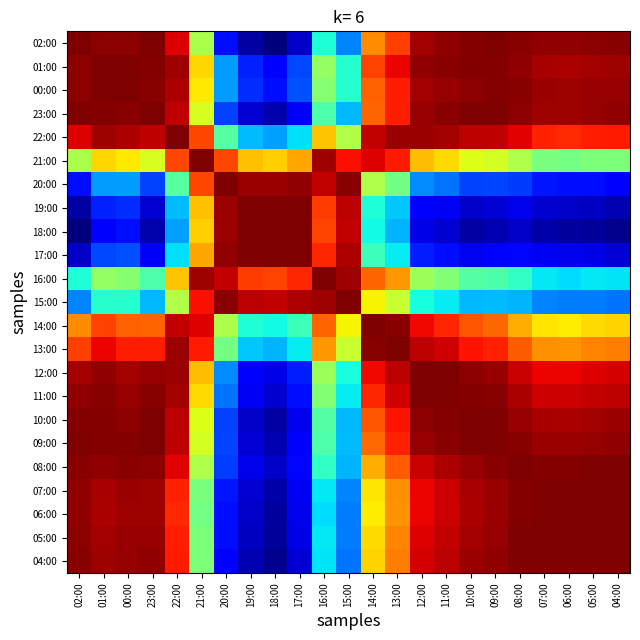

Reading left to right, transcribe all the data shown in this chart.

02:00: 02:00=1.0	01:00=1.0	00:00=1.0	23:00=1.0	22:00=0.9	21:00=0.6	20:00=0.1	19:00=0.0	18:00=0.0	17:00=0.1	16:00=0.4	15:00=0.3	14:00=0.8	13:00=0.8	12:00=1.0	11:00=1.0	10:00=1.0	09:00=1.0	08:00=1.0	07:00=1.0	06:00=1.0	05:00=1.0	04:00=1.0
01:00: 02:00=1.0	01:00=1.0	00:00=1.0	23:00=1.0	22:00=1.0	21:00=0.7	20:00=0.3	19:00=0.2	18:00=0.1	17:00=0.2	16:00=0.5	15:00=0.4	14:00=0.8	13:00=0.9	12:00=1.0	11:00=1.0	10:00=1.0	09:00=1.0	08:00=1.0	07:00=1.0	06:00=1.0	05:00=1.0	04:00=1.0
00:00: 02:00=1.0	01:00=1.0	00:00=1.0	23:00=1.0	22:00=1.0	21:00=0.7	20:00=0.3	19:00=0.2	18:00=0.1	17:00=0.2	16:00=0.5	15:00=0.4	14:00=0.8	13:00=0.9	12:00=1.0	11:00=1.0	10:00=1.0	09:00=1.0	08:00=1.0	07:00=1.0	06:00=1.0	05:00=1.0	04:00=1.0
23:00: 02:00=1.0	01:00=1.0	00:00=1.0	23:00=1.0	22:00=0.9	21:00=0.6	20:00=0.2	19:00=0.1	18:00=0.0	17:00=0.1	16:00=0.4	15:00=0.3	14:00=0.8	13:00=0.9	12:00=1.0	11:00=1.0	10:00=1.0	09:00=1.0	08:00=1.0	07:00=1.0	06:00=1.0	05:00=1.0	04:00=1.0
22:00: 02:00=0.9	01:00=1.0	00:00=1.0	23:00=0.9	22:00=1.0	21:00=0.8	20:00=0.5	19:00=0.3	18:00=0.3	17:00=0.3	16:00=0.7	15:00=0.6	14:00=0.9	13:00=1.0	12:00=1.0	11:00=1.0	10:00=0.9	09:00=0.9	08:00=0.9	07:00=0.9	06:00=0.9	05:00=0.9	04:00=0.9
21:00: 02:00=0.6	01:00=0.7	00:00=0.7	23:00=0.6	22:00=0.8	21:00=1.0	20:00=0.8	19:00=0.7	18:00=0.7	17:00=0.7	16:00=1.0	15:00=0.9	14:00=0.9	13:00=0.9	12:00=0.7	11:00=0.7	10:00=0.6	09:00=0.6	08:00=0.6	07:00=0.5	06:00=0.5	05:00=0.5	04:00=0.5
20:00: 02:00=0.1	01:00=0.3	00:00=0.3	23:00=0.2	22:00=0.5	21:00=0.8	20:00=1.0	19:00=1.0	18:00=1.0	17:00=1.0	16:00=0.9	15:00=1.0	14:00=0.6	13:00=0.5	12:00=0.3	11:00=0.2	10:00=0.2	09:00=0.2	08:00=0.2	07:00=0.1	06:00=0.1	05:00=0.1	04:00=0.1
19:00: 02:00=0.0	01:00=0.2	00:00=0.2	23:00=0.1	22:00=0.3	21:00=0.7	20:00=1.0	19:00=1.0	18:00=1.0	17:00=1.0	16:00=0.8	15:00=0.9	14:00=0.4	13:00=0.3	12:00=0.1	11:00=0.1	10:00=0.1	09:00=0.1	08:00=0.1	07:00=0.1	06:00=0.1	05:00=0.1	04:00=0.0
18:00: 02:00=0.0	01:00=0.1	00:00=0.1	23:00=0.0	22:00=0.3	21:00=0.7	20:00=1.0	19:00=1.0	18:00=1.0	17:00=1.0	16:00=0.8	15:00=0.9	14:00=0.4	13:00=0.3	12:00=0.1	11:00=0.1	10:00=0.0	09:00=0.0	08:00=0.1	07:00=0.0	06:00=0.0	05:00=0.0	04:00=0.0
17:00: 02:00=0.1	01:00=0.2	00:00=0.2	23:00=0.1	22:00=0.3	21:00=0.7	20:00=1.0	19:00=1.0	18:00=1.0	17:00=1.0	16:00=0.9	15:00=1.0	14:00=0.4	13:00=0.4	12:00=0.2	11:00=0.1	10:00=0.1	09:00=0.1	08:00=0.1	07:00=0.1	06:00=0.1	05:00=0.1	04:00=0.1
16:00: 02:00=0.4	01:00=0.5	00:00=0.5	23:00=0.4	22:00=0.7	21:00=1.0	20:00=0.9	19:00=0.8	18:00=0.8	17:00=0.9	16:00=1.0	15:00=1.0	14:00=0.8	13:00=0.7	12:00=0.5	11:00=0.5	10:00=0.5	09:00=0.4	08:00=0.4	07:00=0.4	06:00=0.3	05:00=0.4	04:00=0.3
15:00: 02:00=0.3	01:00=0.4	00:00=0.4	23:00=0.3	22:00=0.6	21:00=0.9	20:00=1.0	19:00=0.9	18:00=0.9	17:00=1.0	16:00=1.0	15:00=1.0	14:00=0.6	13:00=0.6	12:00=0.4	11:00=0.4	10:00=0.3	09:00=0.3	08:00=0.3	07:00=0.3	06:00=0.2	05:00=0.2	04:00=0.2
14:00: 02:00=0.8	01:00=0.8	00:00=0.8	23:00=0.8	22:00=0.9	21:00=0.9	20:00=0.6	19:00=0.4	18:00=0.4	17:00=0.4	16:00=0.8	15:00=0.6	14:00=1.0	13:00=1.0	12:00=0.9	11:00=0.9	10:00=0.8	09:00=0.8	08:00=0.7	07:00=0.7	06:00=0.7	05:00=0.7	04:00=0.7
13:00: 02:00=0.8	01:00=0.9	00:00=0.9	23:00=0.9	22:00=1.0	21:00=0.9	20:00=0.5	19:00=0.3	18:00=0.3	17:00=0.4	16:00=0.7	15:00=0.6	14:00=1.0	13:00=1.0	12:00=0.9	11:00=0.9	10:00=0.9	09:00=0.9	08:00=0.8	07:00=0.8	06:00=0.8	05:00=0.8	04:00=0.8
12:00: 02:00=1.0	01:00=1.0	00:00=1.0	23:00=1.0	22:00=1.0	21:00=0.7	20:00=0.3	19:00=0.1	18:00=0.1	17:00=0.2	16:00=0.5	15:00=0.4	14:00=0.9	13:00=0.9	12:00=1.0	11:00=1.0	10:00=1.0	09:00=1.0	08:00=0.9	07:00=0.9	06:00=0.9	05:00=0.9	04:00=0.9
11:00: 02:00=1.0	01:00=1.0	00:00=1.0	23:00=1.0	22:00=1.0	21:00=0.7	20:00=0.2	19:00=0.1	18:00=0.1	17:00=0.1	16:00=0.5	15:00=0.4	14:00=0.9	13:00=0.9	12:00=1.0	11:00=1.0	10:00=1.0	09:00=1.0	08:00=1.0	07:00=0.9	06:00=0.9	05:00=0.9	04:00=0.9
10:00: 02:00=1.0	01:00=1.0	00:00=1.0	23:00=1.0	22:00=0.9	21:00=0.6	20:00=0.2	19:00=0.1	18:00=0.0	17:00=0.1	16:00=0.5	15:00=0.3	14:00=0.8	13:00=0.9	12:00=1.0	11:00=1.0	10:00=1.0	09:00=1.0	08:00=1.0	07:00=1.0	06:00=1.0	05:00=1.0	04:00=1.0
09:00: 02:00=1.0	01:00=1.0	00:00=1.0	23:00=1.0	22:00=0.9	21:00=0.6	20:00=0.2	19:00=0.1	18:00=0.0	17:00=0.1	16:00=0.4	15:00=0.3	14:00=0.8	13:00=0.9	12:00=1.0	11:00=1.0	10:00=1.0	09:00=1.0	08:00=1.0	07:00=1.0	06:00=1.0	05:00=1.0	04:00=1.0
08:00: 02:00=1.0	01:00=1.0	00:00=1.0	23:00=1.0	22:00=0.9	21:00=0.6	20:00=0.2	19:00=0.1	18:00=0.1	17:00=0.1	16:00=0.4	15:00=0.3	14:00=0.7	13:00=0.8	12:00=0.9	11:00=1.0	10:00=1.0	09:00=1.0	08:00=1.0	07:00=1.0	06:00=1.0	05:00=1.0	04:00=1.0
07:00: 02:00=1.0	01:00=1.0	00:00=1.0	23:00=1.0	22:00=0.9	21:00=0.5	20:00=0.1	19:00=0.1	18:00=0.0	17:00=0.1	16:00=0.4	15:00=0.3	14:00=0.7	13:00=0.8	12:00=0.9	11:00=0.9	10:00=1.0	09:00=1.0	08:00=1.0	07:00=1.0	06:00=1.0	05:00=1.0	04:00=1.0
06:00: 02:00=1.0	01:00=1.0	00:00=1.0	23:00=1.0	22:00=0.9	21:00=0.5	20:00=0.1	19:00=0.1	18:00=0.0	17:00=0.1	16:00=0.3	15:00=0.2	14:00=0.7	13:00=0.8	12:00=0.9	11:00=0.9	10:00=1.0	09:00=1.0	08:00=1.0	07:00=1.0	06:00=1.0	05:00=1.0	04:00=1.0
05:00: 02:00=1.0	01:00=1.0	00:00=1.0	23:00=1.0	22:00=0.9	21:00=0.5	20:00=0.1	19:00=0.1	18:00=0.0	17:00=0.1	16:00=0.4	15:00=0.2	14:00=0.7	13:00=0.8	12:00=0.9	11:00=0.9	10:00=1.0	09:00=1.0	08:00=1.0	07:00=1.0	06:00=1.0	05:00=1.0	04:00=1.0
04:00: 02:00=1.0	01:00=1.0	00:00=1.0	23:00=1.0	22:00=0.9	21:00=0.5	20:00=0.1	19:00=0.0	18:00=0.0	17:00=0.1	16:00=0.3	15:00=0.2	14:00=0.7	13:00=0.8	12:00=0.9	11:00=0.9	10:00=1.0	09:00=1.0	08:00=1.0	07:00=1.0	06:00=1.0	05:00=1.0	04:00=1.0